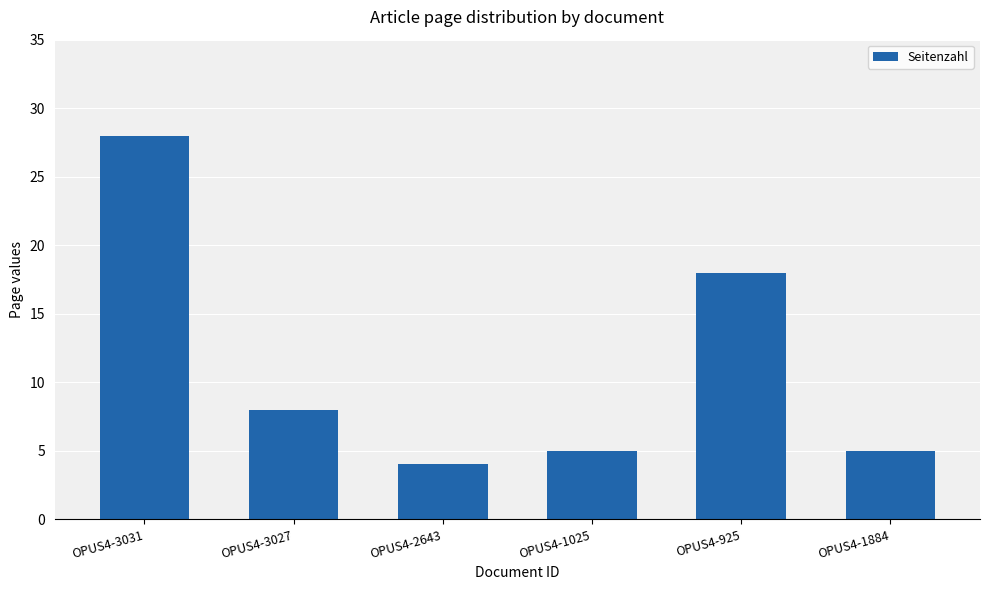

How many series are shown in this chart?

1